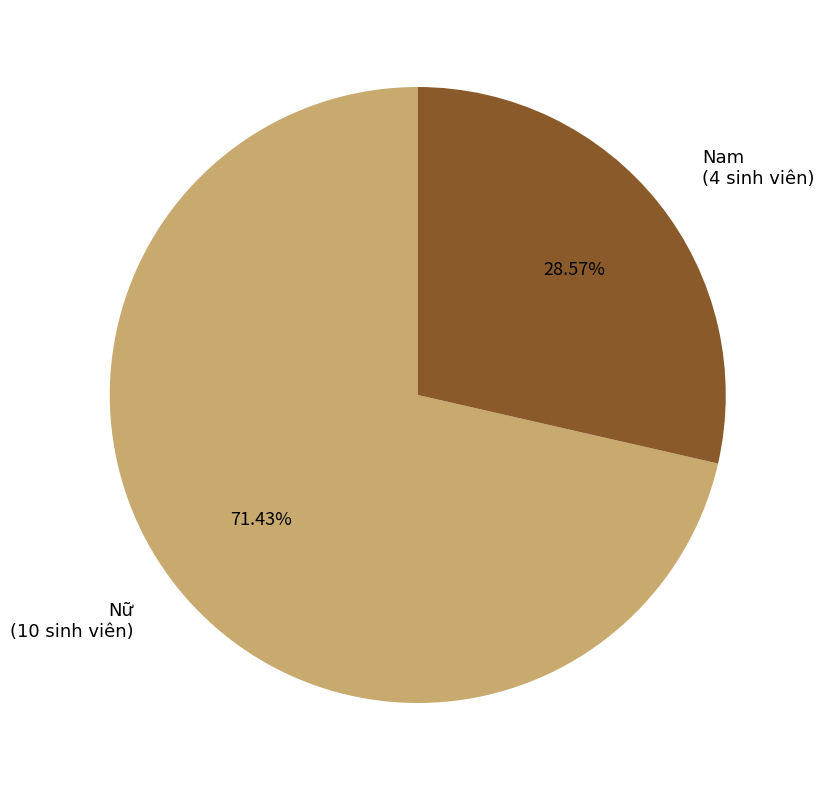

How many slices are in this pie chart?

2